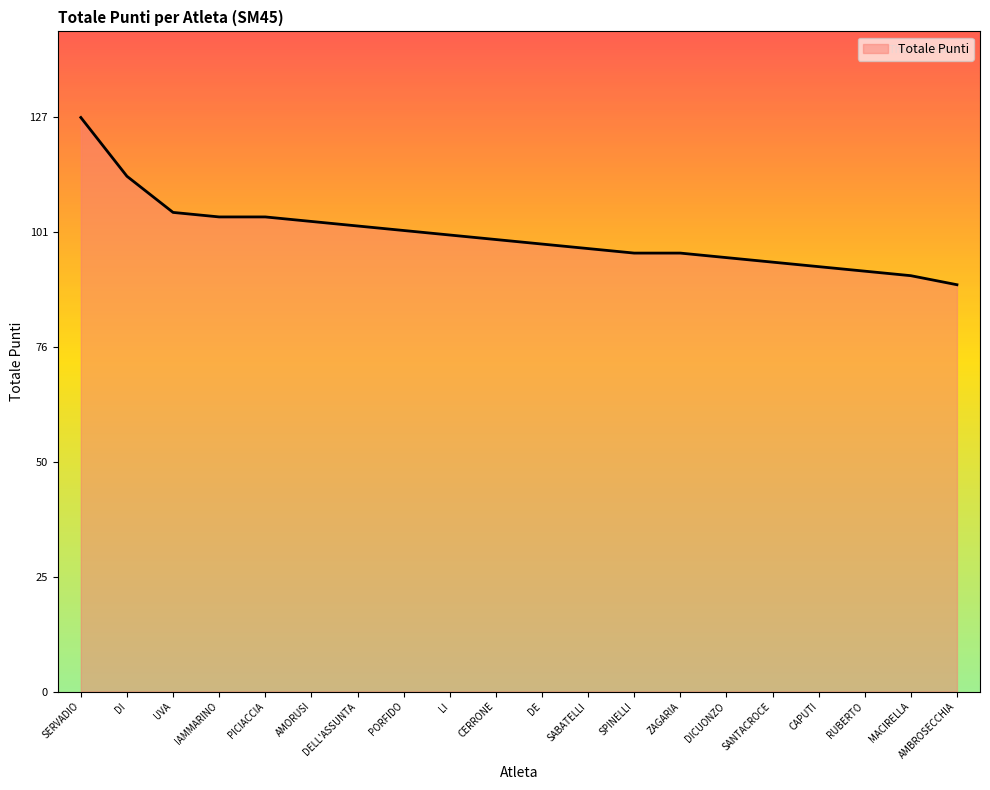

What position from the right is DI?

19